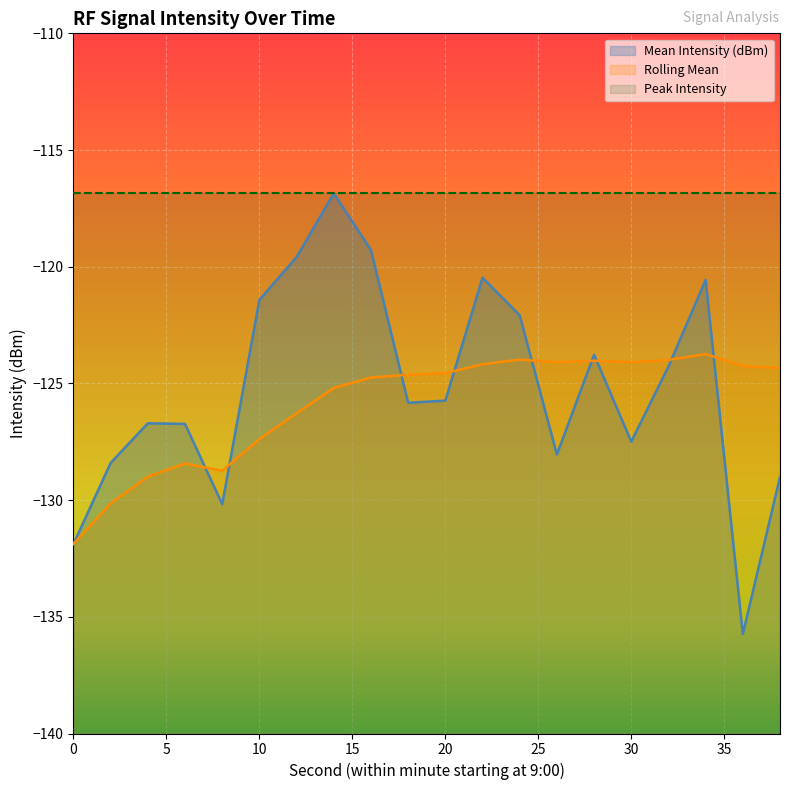

Is it true that Rolling Mean equals -130.1 at 2?

True